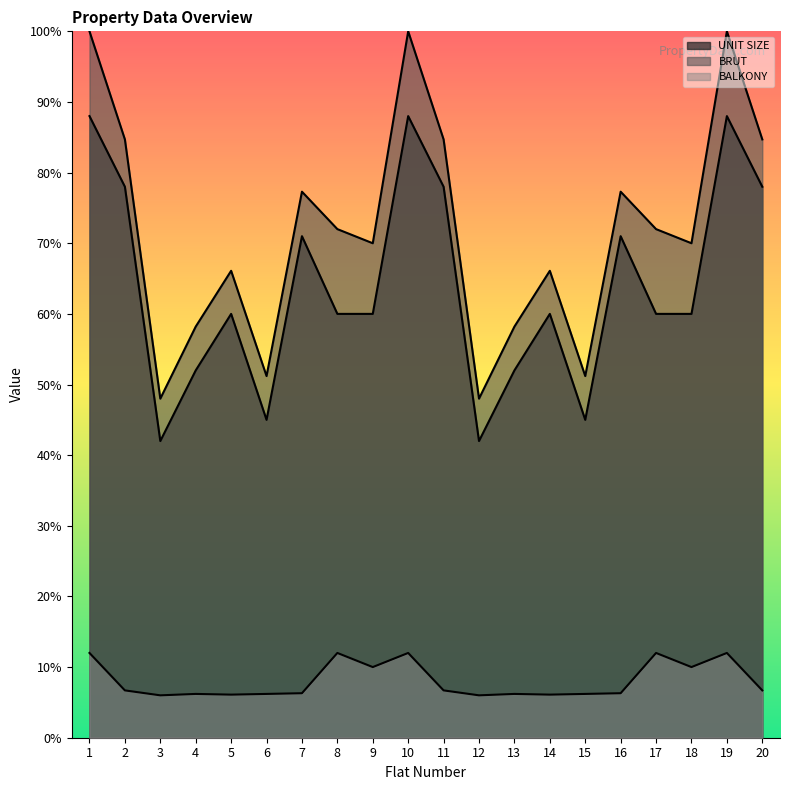

What is the maximum value for UNIT SIZE?

88.0